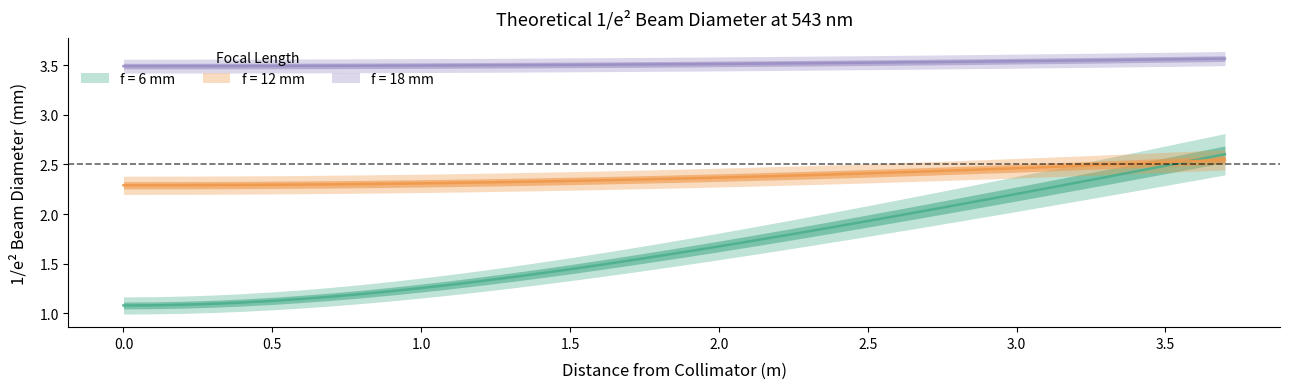

True or false: f = 18 mm and f = 12 mm cross at least once.

False